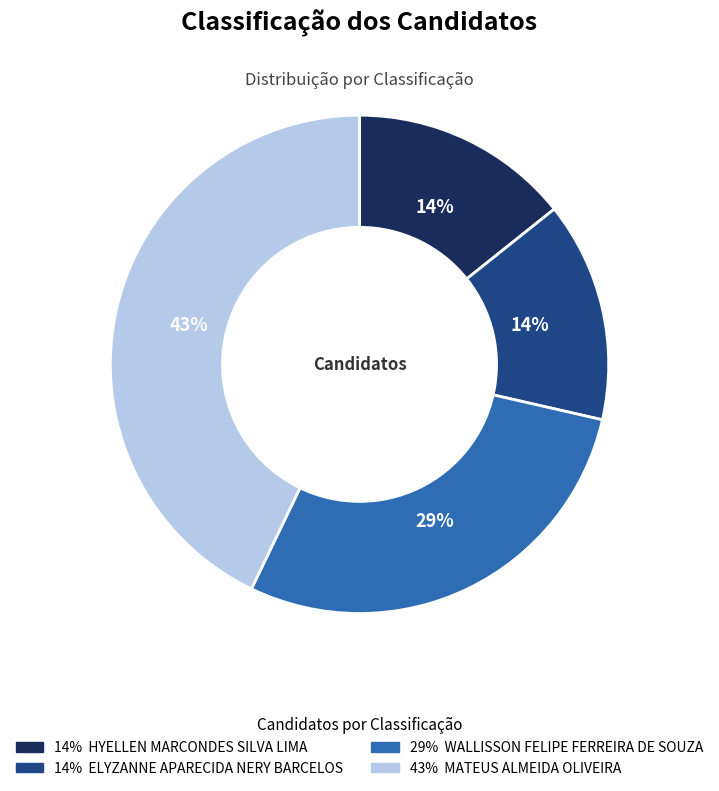

Is there a majority slice in this chart?

No